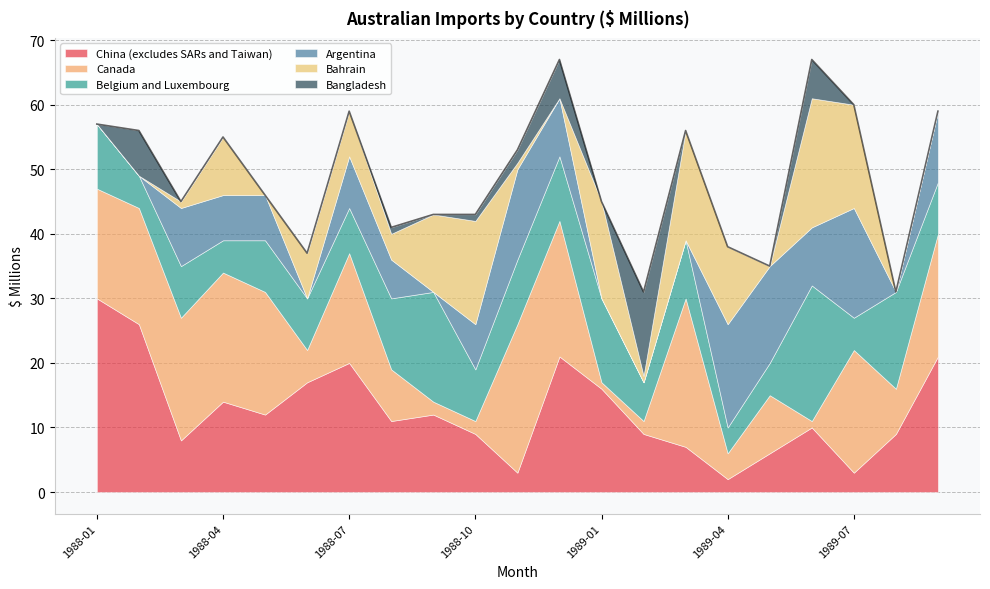

What is the label of the 19th point from the right?

1988-03